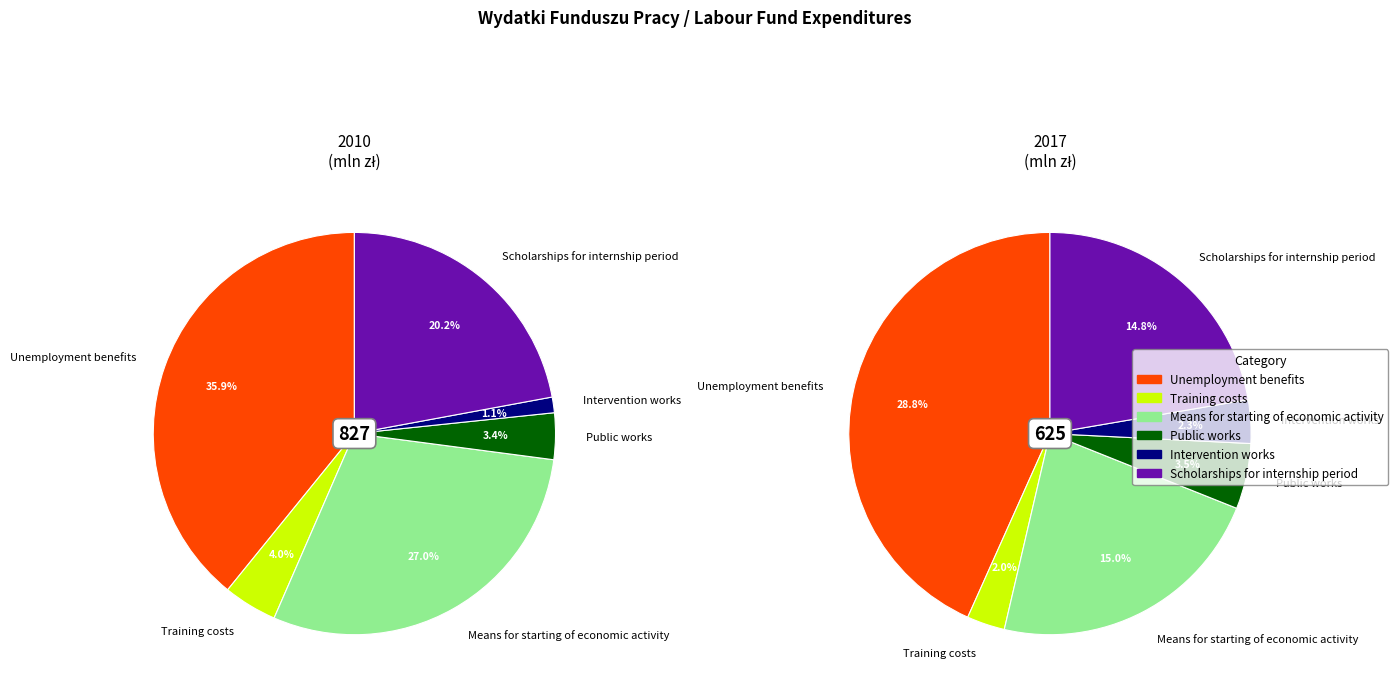

Which slice is the smallest?

Intervention works